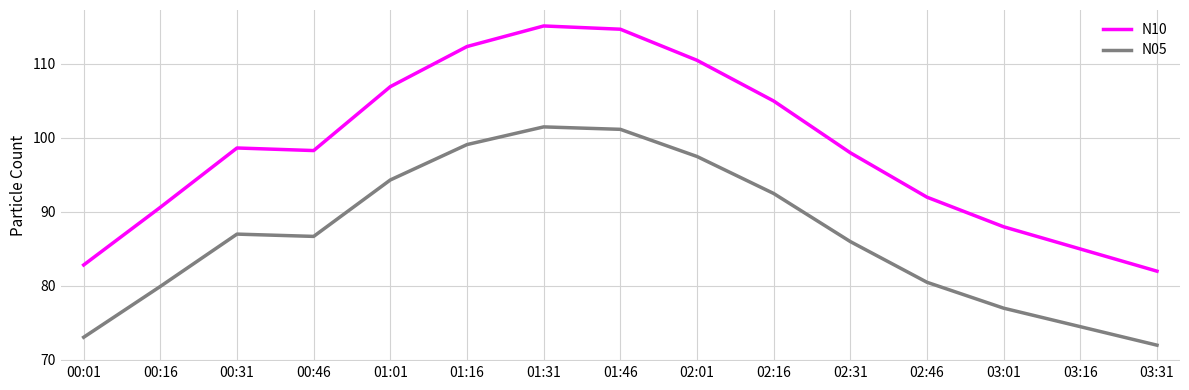

What are all the series names shown in the legend?

N10, N05